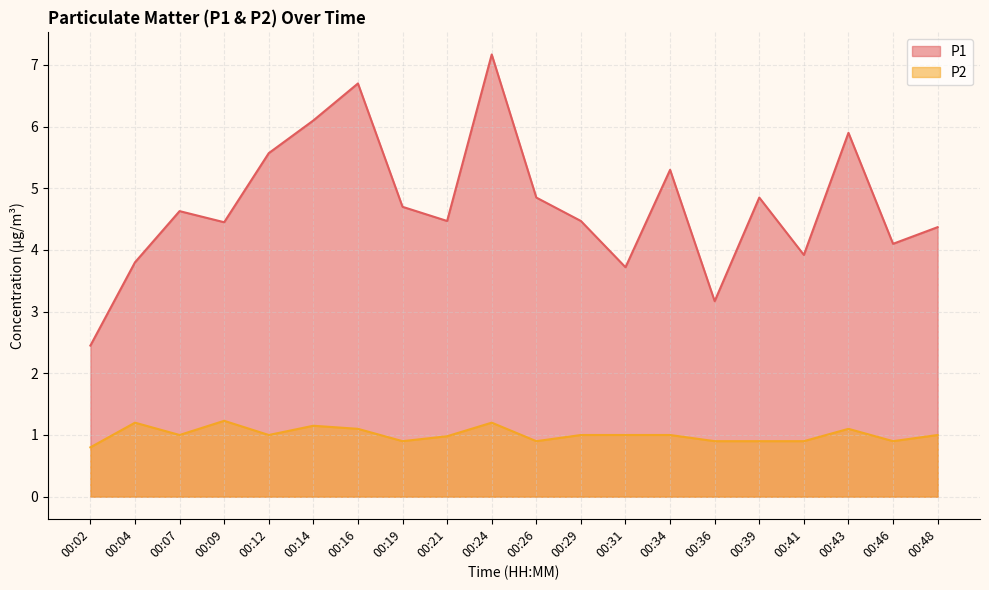

Where is the first local maximum for P1?

00:07